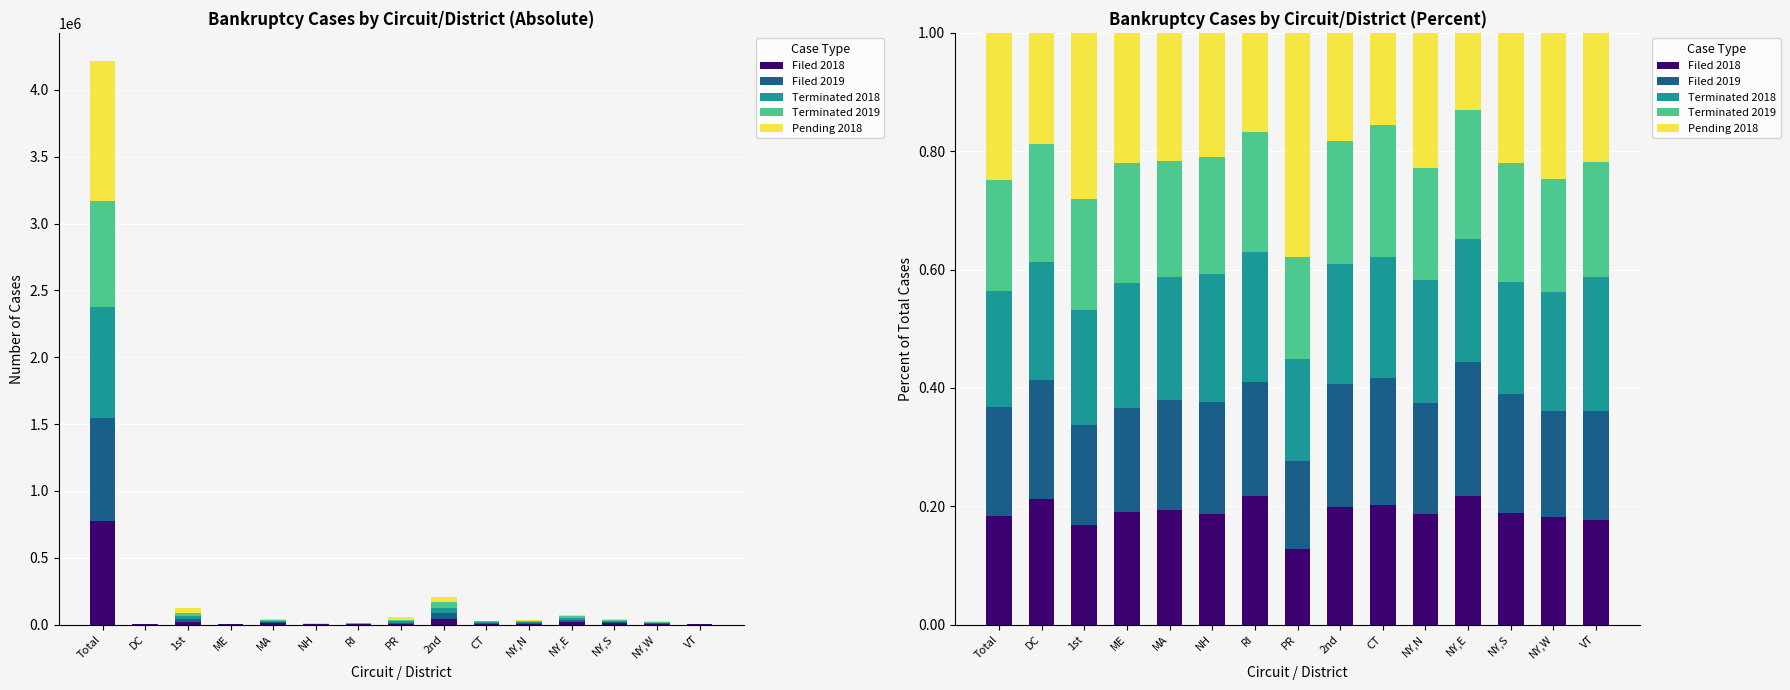

Which series has the widest spread of values?

Pending 2018